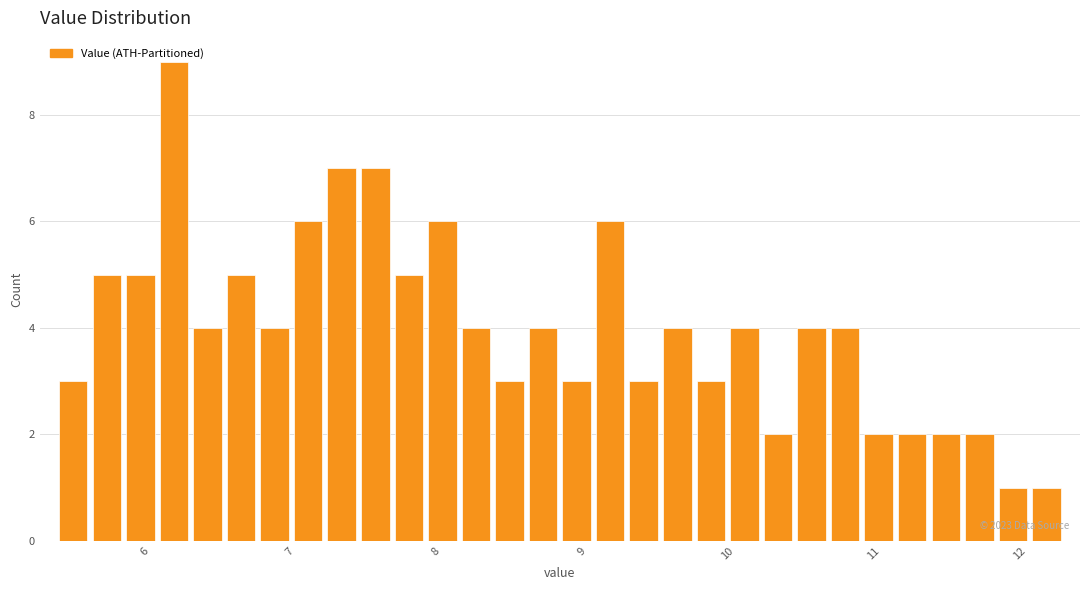

Around what value on the x-axis is the tallest bar? Give the approximate position of its centre, as read against the axis.

6.2